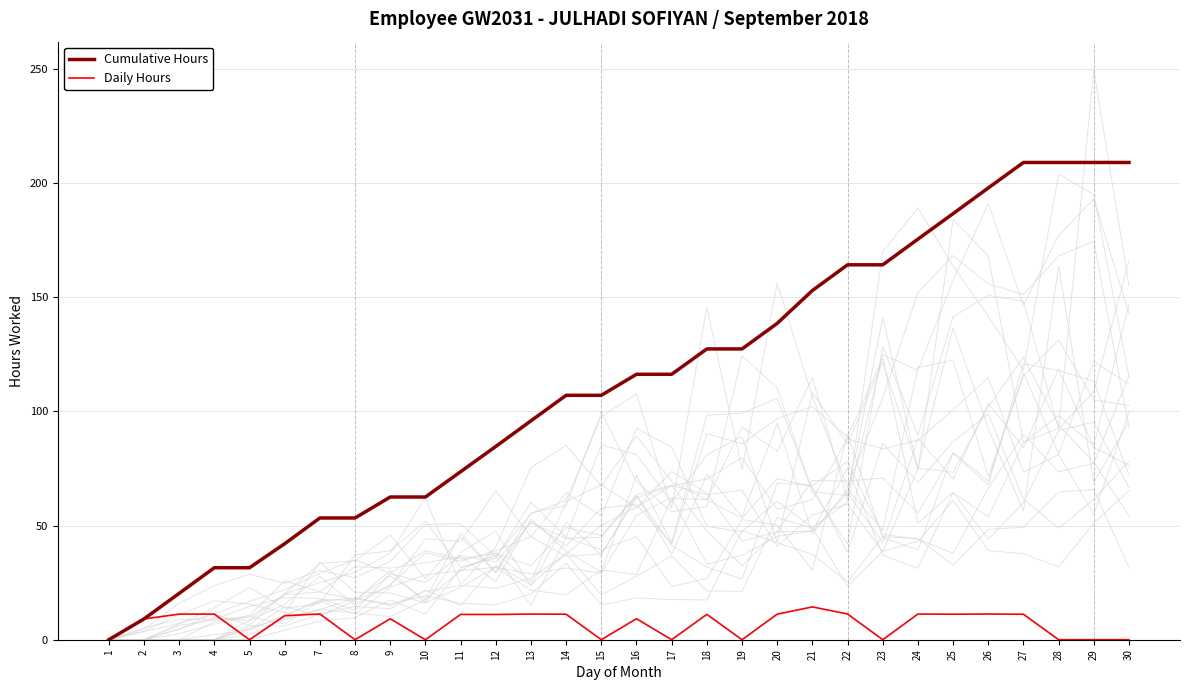

True or false: Daily Hours and Cumulative Hours intersect in this chart.

False